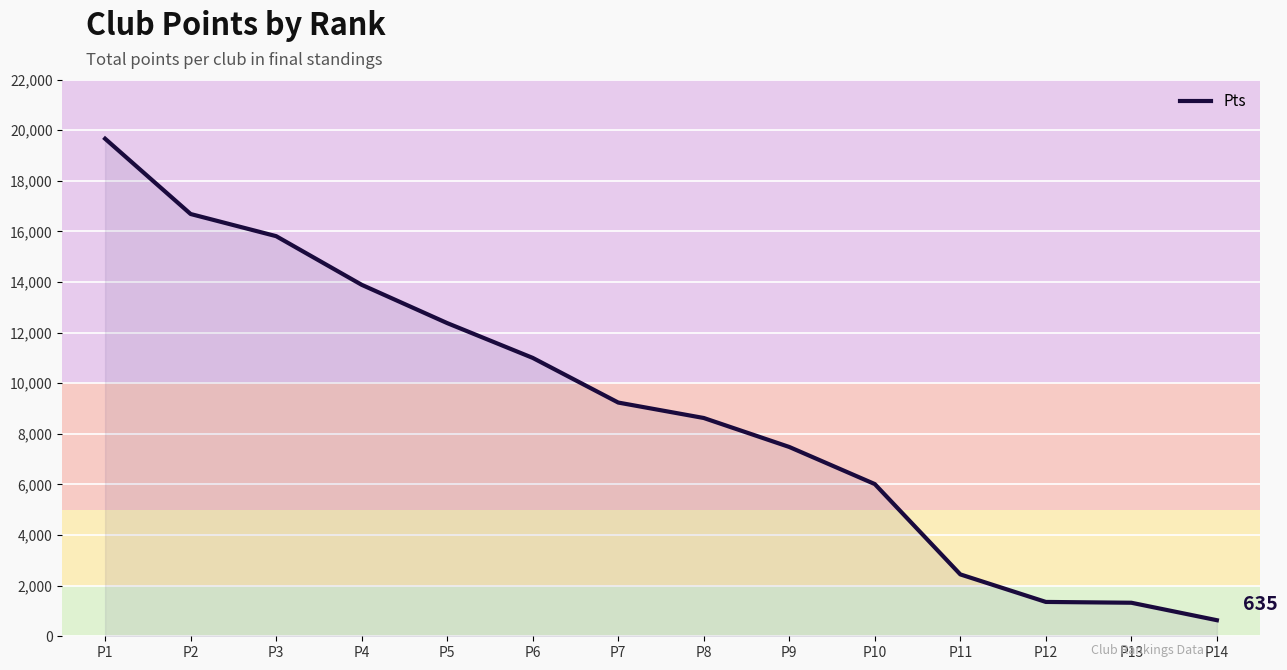

The value at P3 is 8731. True or false?

False